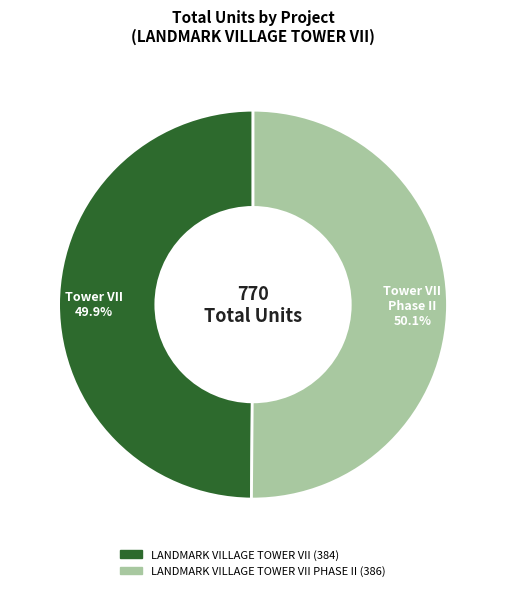

Is there any slice that represents more than half of the pie?

Yes